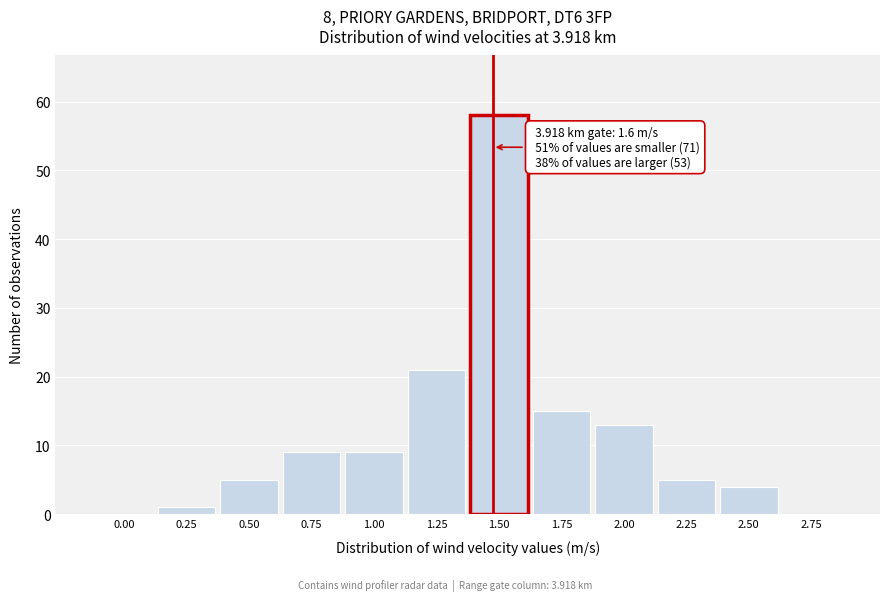

Reading left to right, extract all data points from this chart.

0.00=0	0.25=1	0.50=5	0.75=9	1.00=9	1.25=21	1.50=58	1.75=15	2.00=13	2.25=5	2.50=4	2.75=0